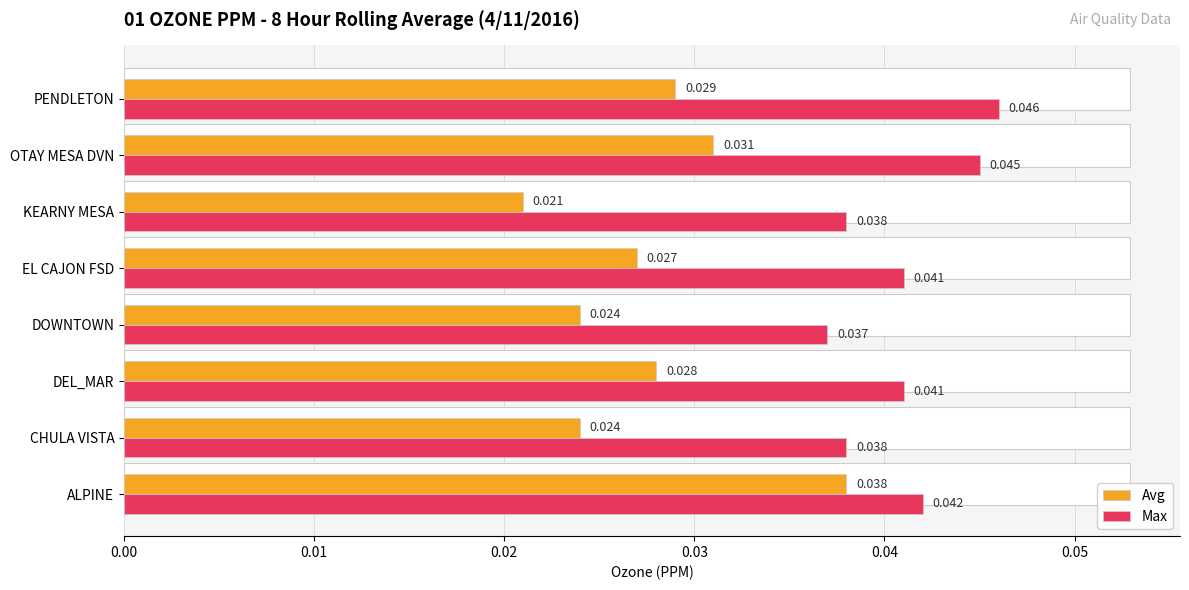

List the series in order of their peak value, lowest first.

Avg, Max